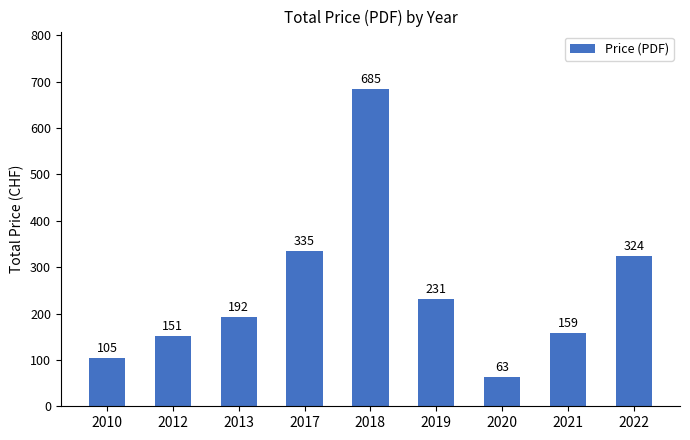

Count the number of data series in this chart.

1